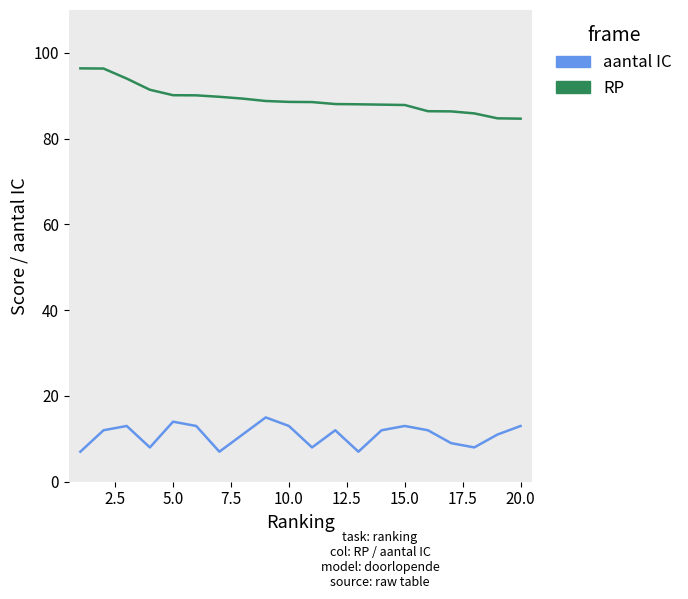

Which series has the largest total across all categories?

RP